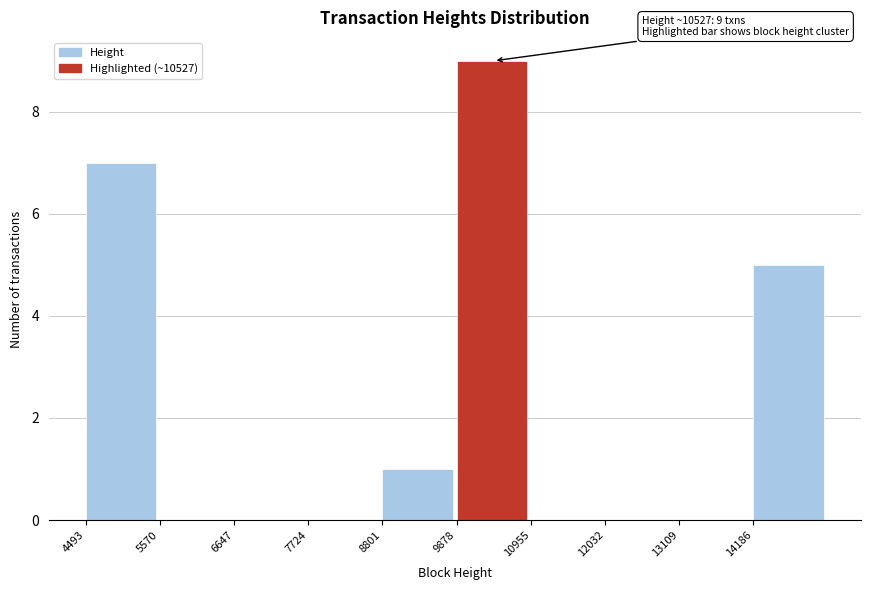

Over which range of the x-axis is the bar tallest?

9800 to 11000